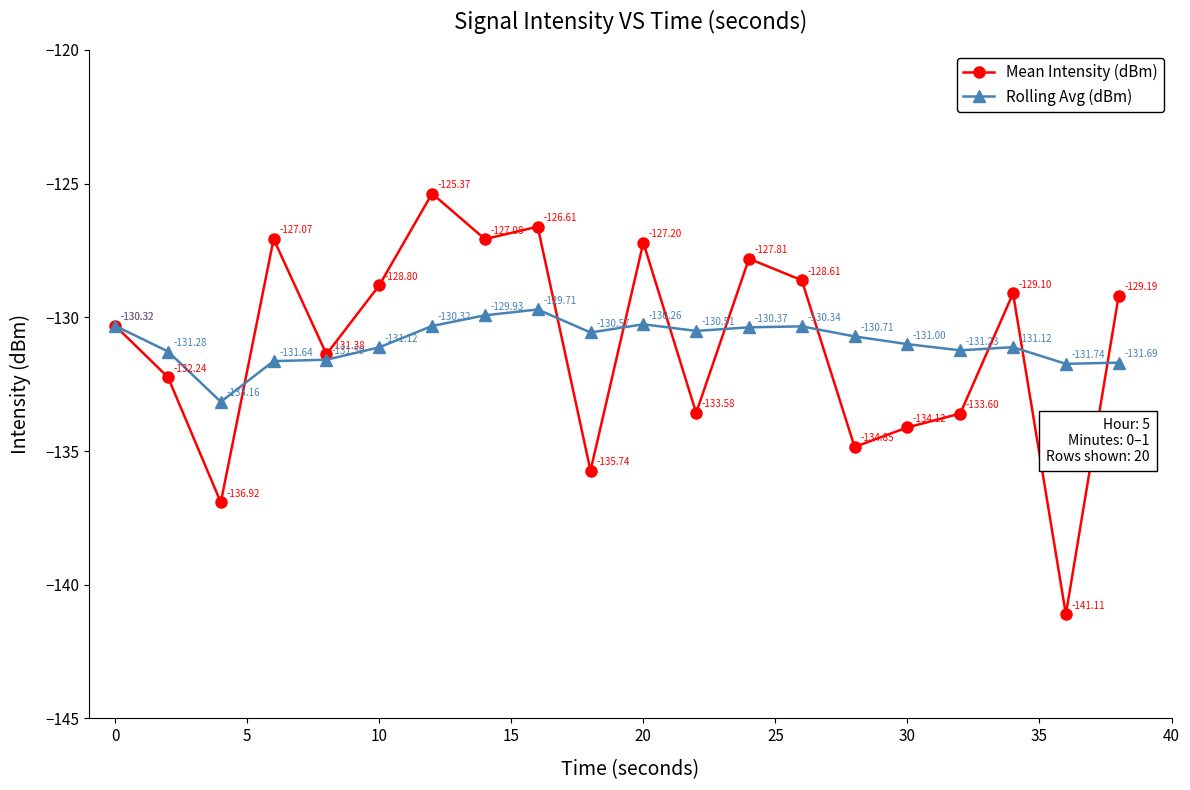

Reading left to right, list all the values displayed in this chart.

Mean Intensity (dBm): -130.3	-132.2	-136.9	-127.1	-131.4	-128.8	-125.4	-127.1	-126.6	-135.7	-127.2	-133.6	-127.8	-128.6	-134.8	-134.1	-133.6	-129.1	-141.1	-129.2
Rolling Avg (dBm): -130.3	-131.3	-133.2	-131.6	-131.6	-131.1	-130.3	-129.9	-129.7	-130.6	-130.3	-130.5	-130.4	-130.3	-130.7	-131.0	-131.2	-131.1	-131.7	-131.7